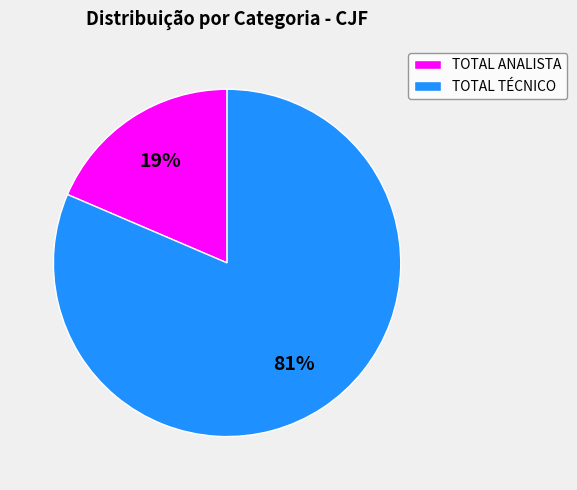

Rank the categories by value from lowest to highest.

TOTAL ANALISTA, TOTAL TÉCNICO